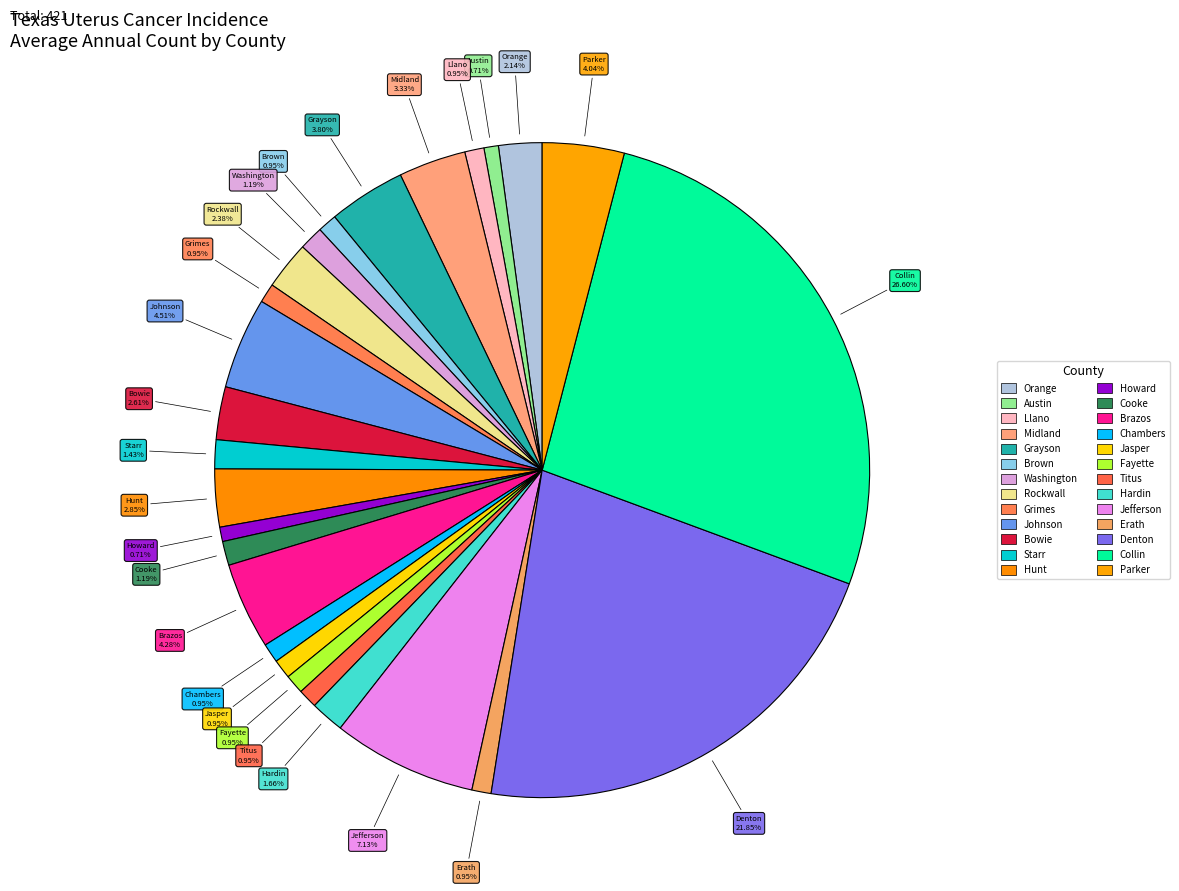

Is there any slice that represents more than half of the pie?

No